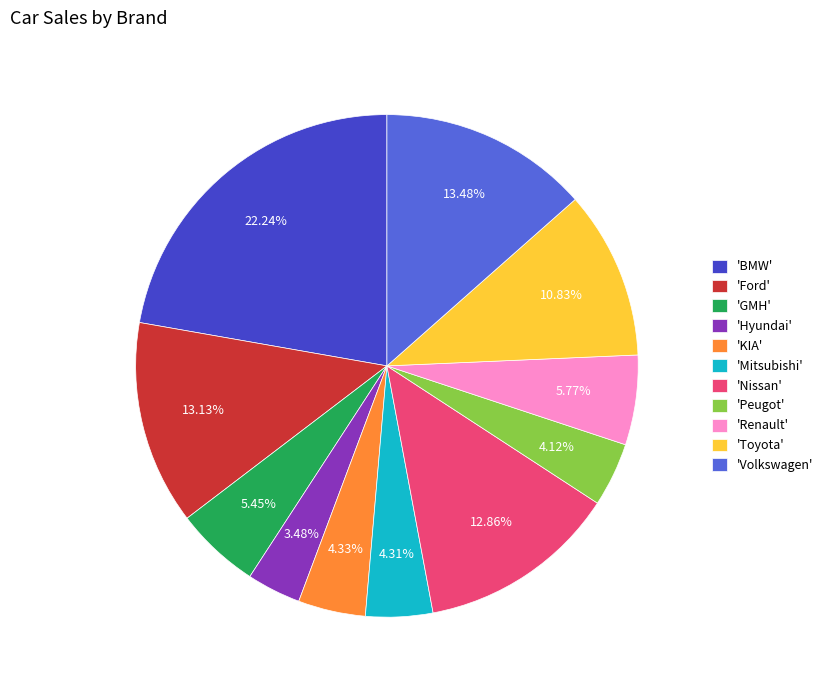

Is there a majority slice in this chart?

No